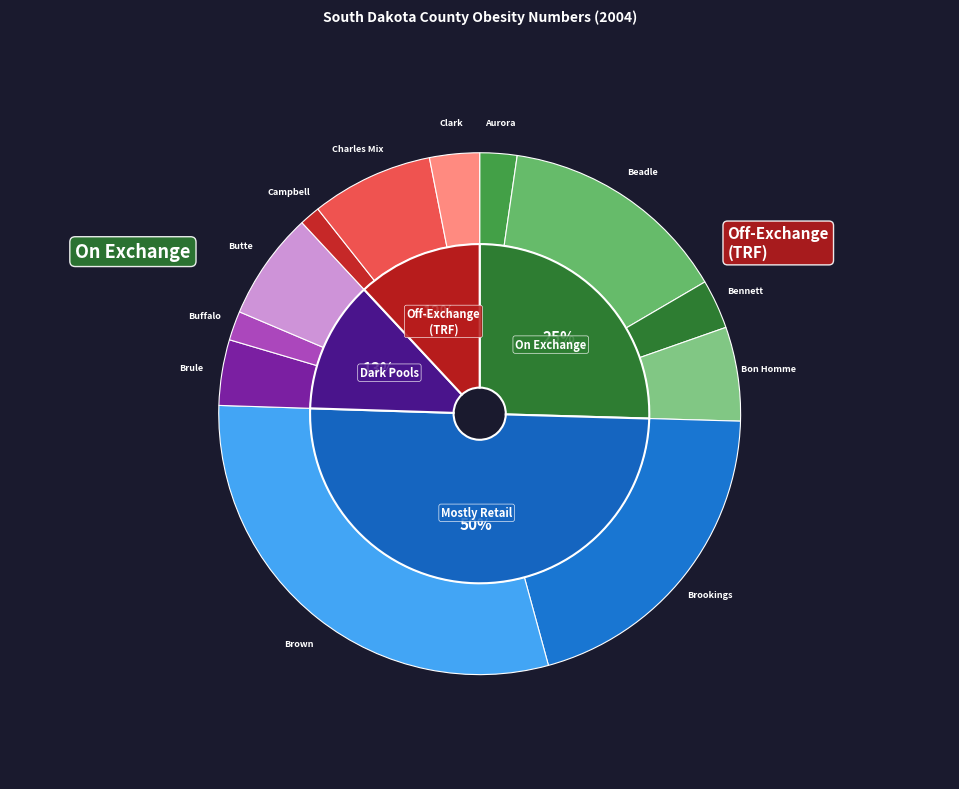

To the nearest percent, what portion does Charles Mix County represent?

8%